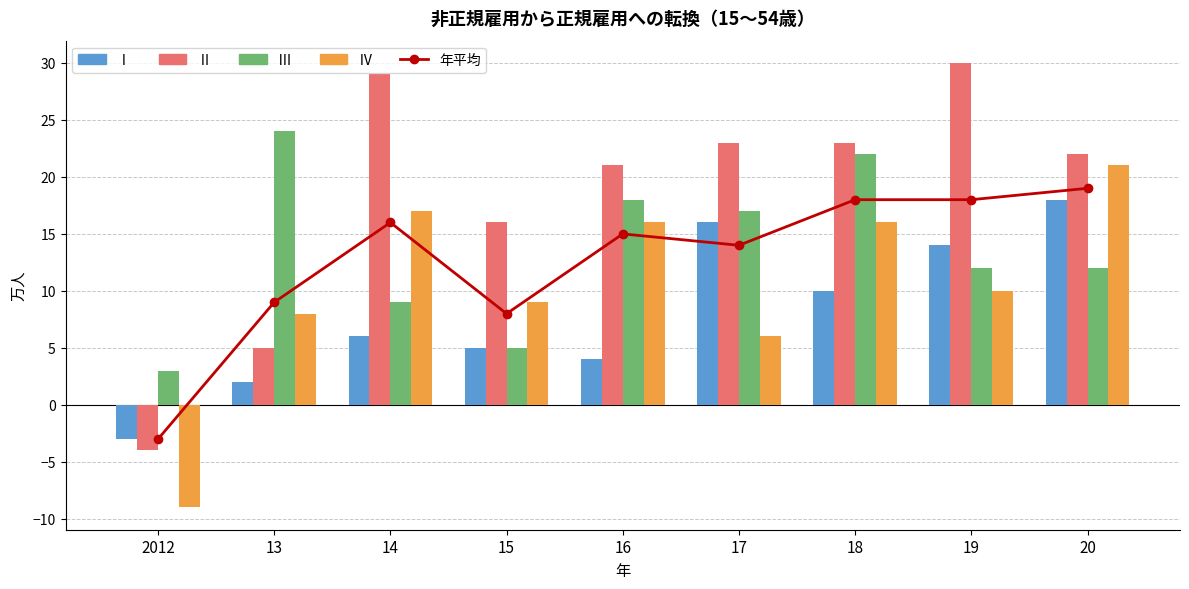

How many categories are shown in the chart?

9